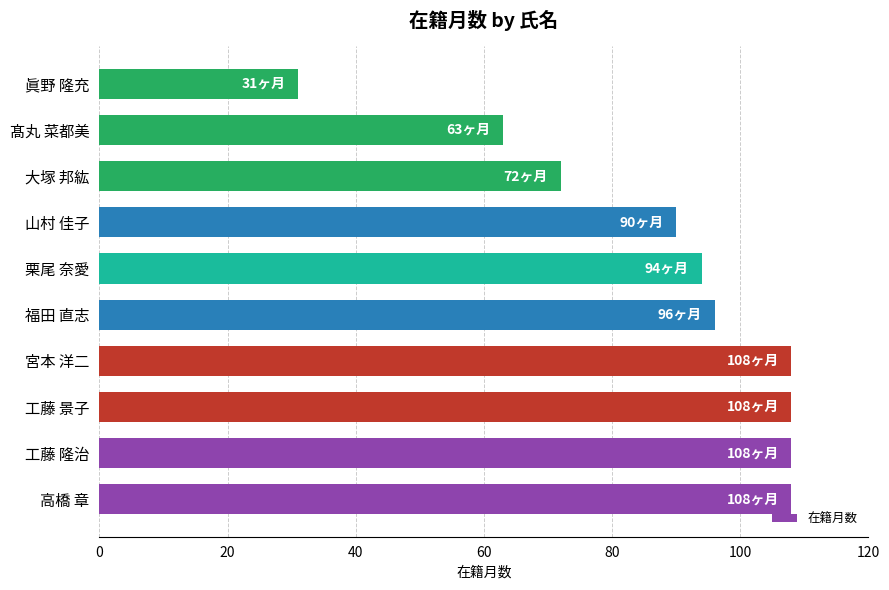

What is the change in value from 高橋 章 to 大塚 邦紘?

-36